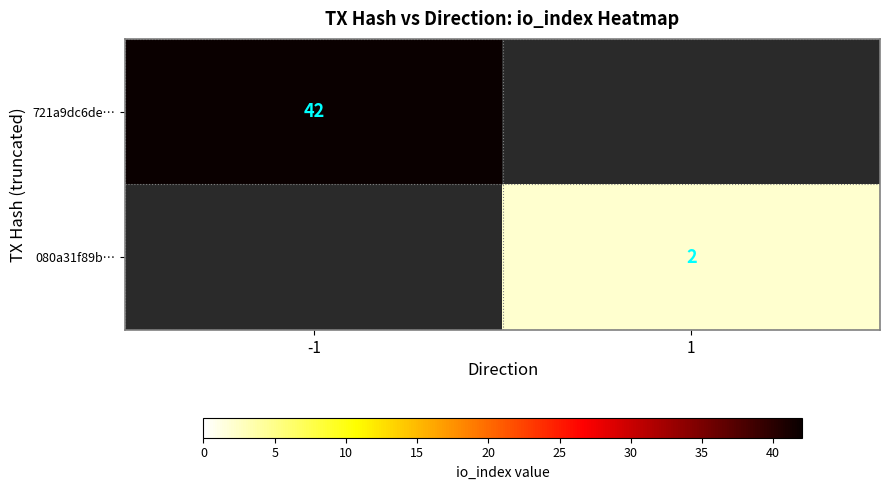

What is the maximum value shown in the chart?

42.0